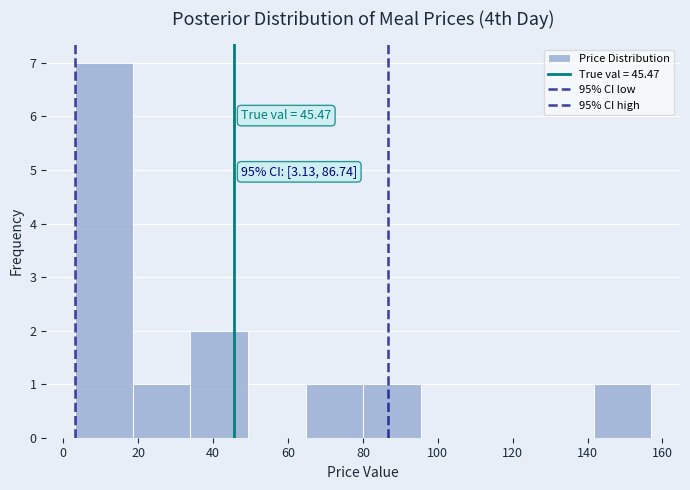

Which range on the x-axis has the tallest bar?

4 to 18